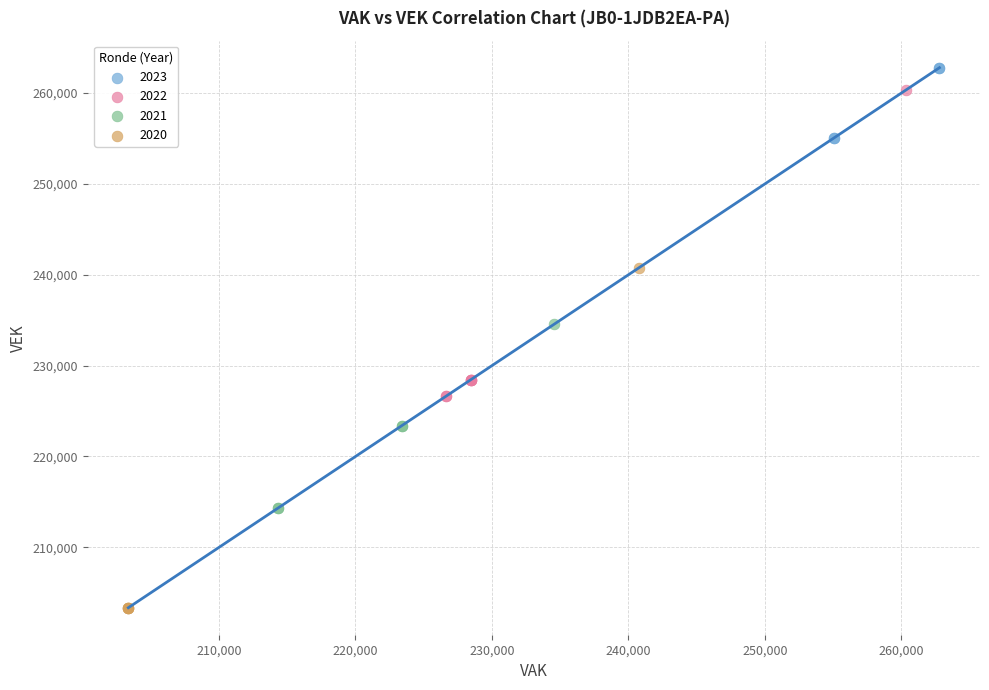

Which series has the widest spread of Y values?

2020